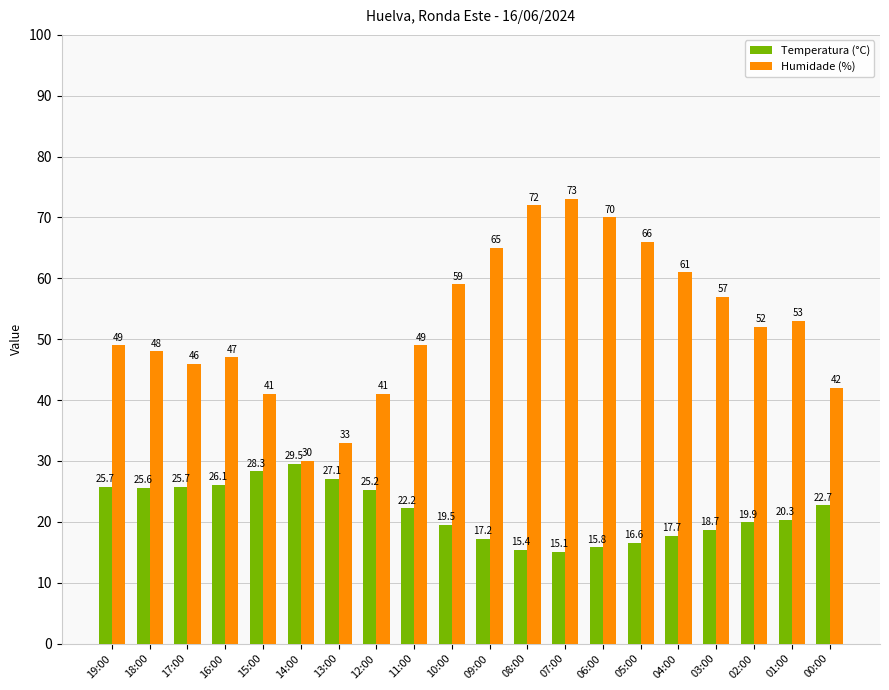

What is the label of the 13th bar from the right?

12:00